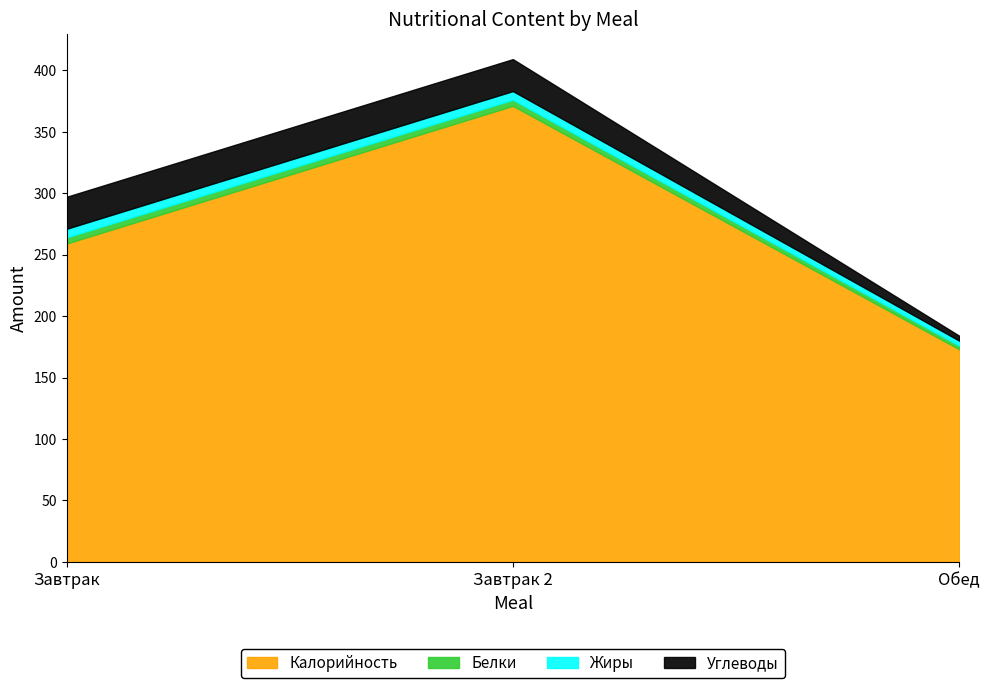

What is the smallest value displayed?

3